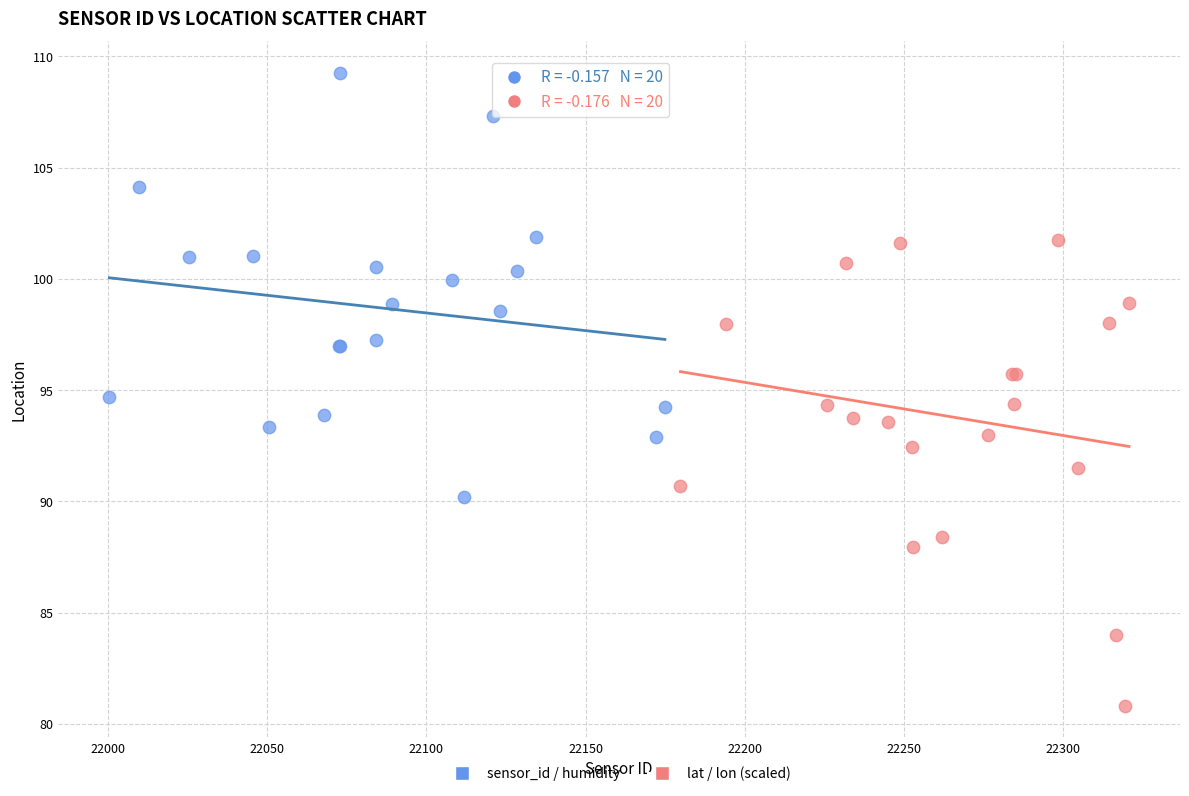

Which series reaches the minimum Y coordinate?

lat / lon (scaled)